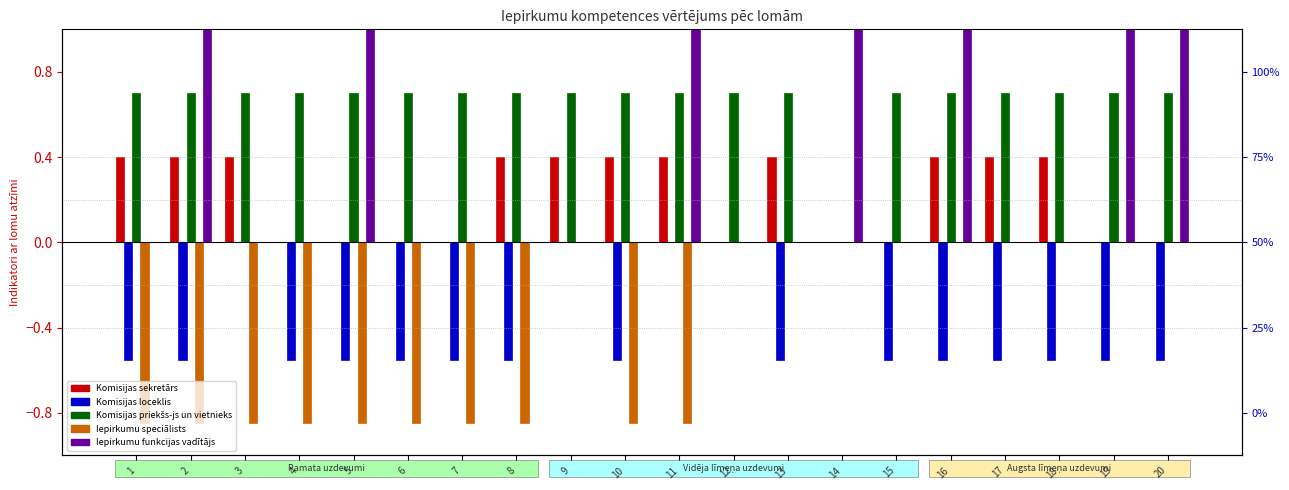

At 13, list the series in order from largest to smallest.

Komisijas priekšs-js un vietnieks, Komisijas sekretārs, Iepirkumu speciālists, Iepirkumu funkcijas vadītājs, Komisijas loceklis